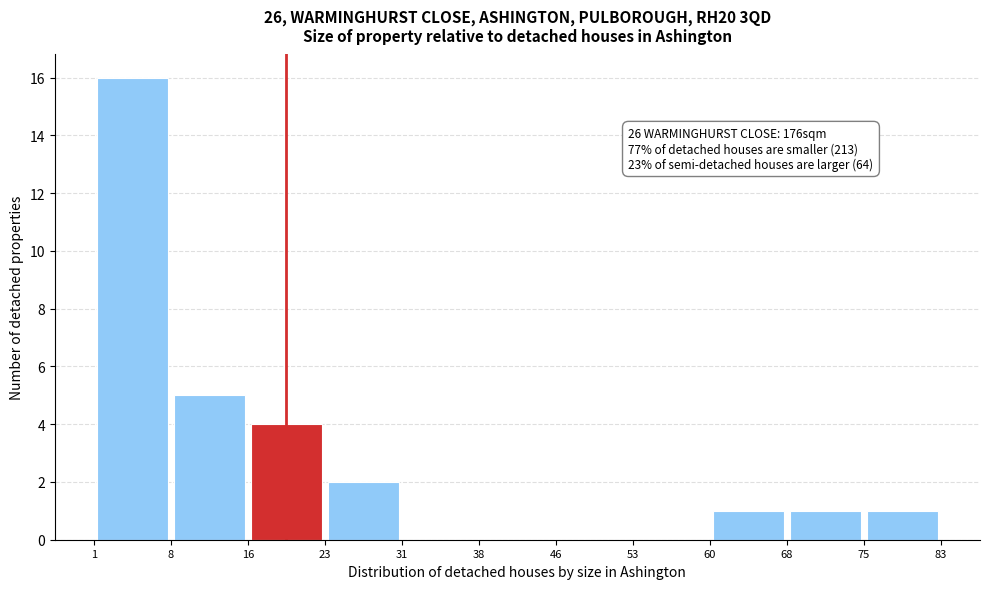

Which range on the x-axis has the tallest bar?

1 to 8